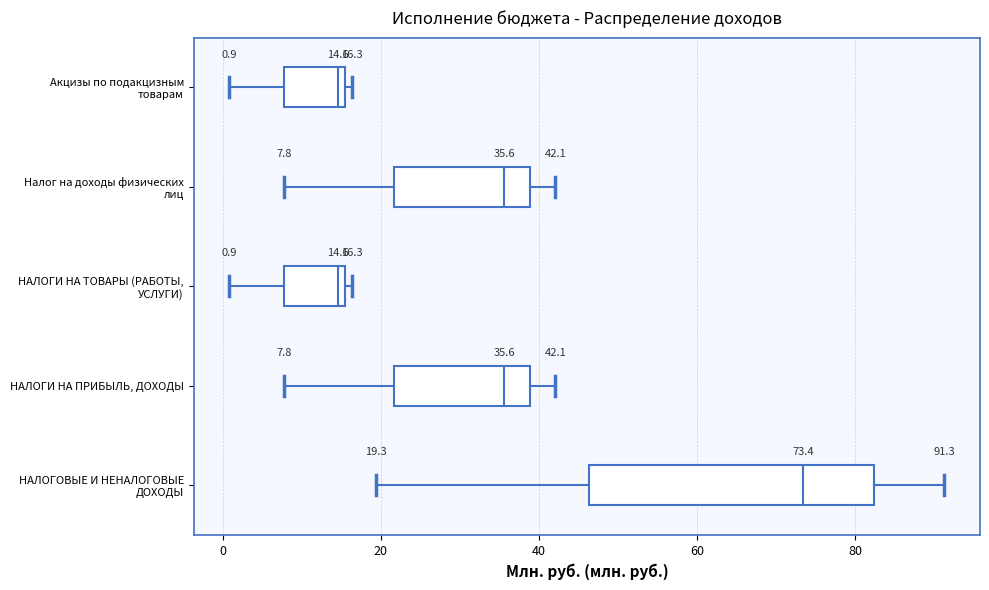

Which box has the furthest to the right median line?

НАЛОГОВЫЕ И НЕНАЛОГОВЫЕ ДОХОДЫ